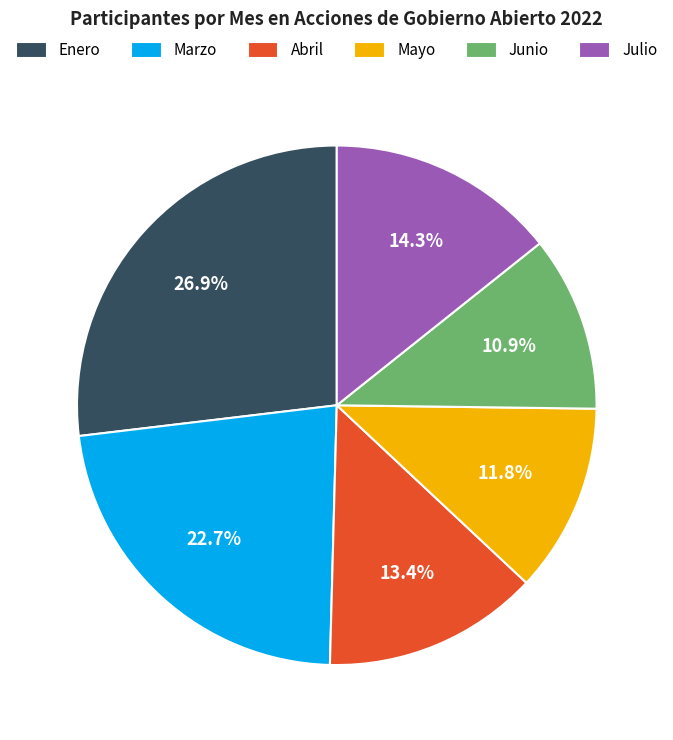

Is it true that Marzo is 1% of the pie?

False